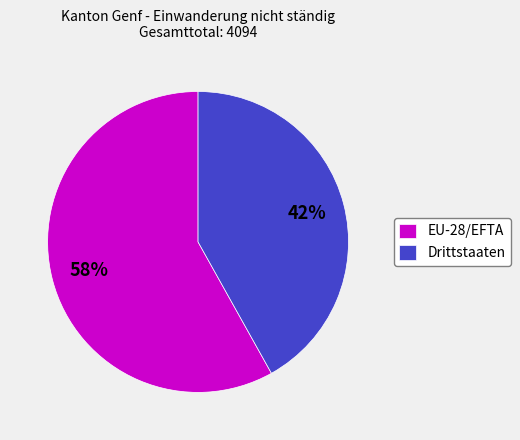

To the nearest percent, what portion does Drittstaaten represent?

42%